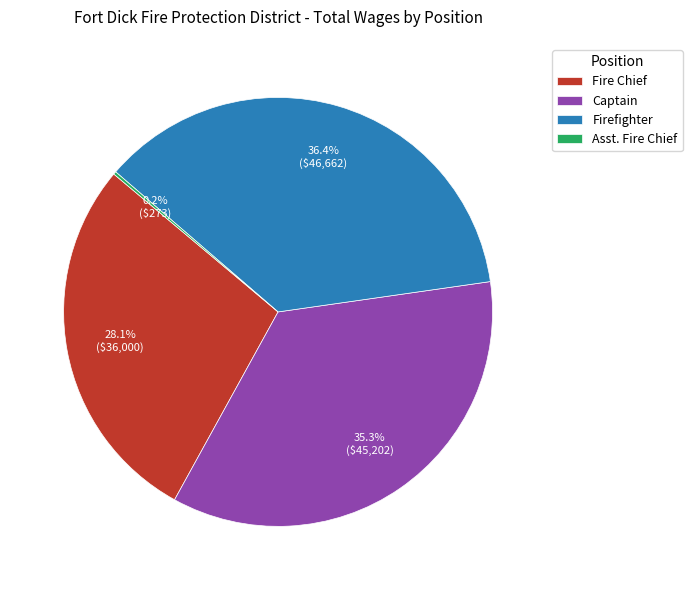

What is the ratio of the value at Fire Chief to the value at Captain?

0.8